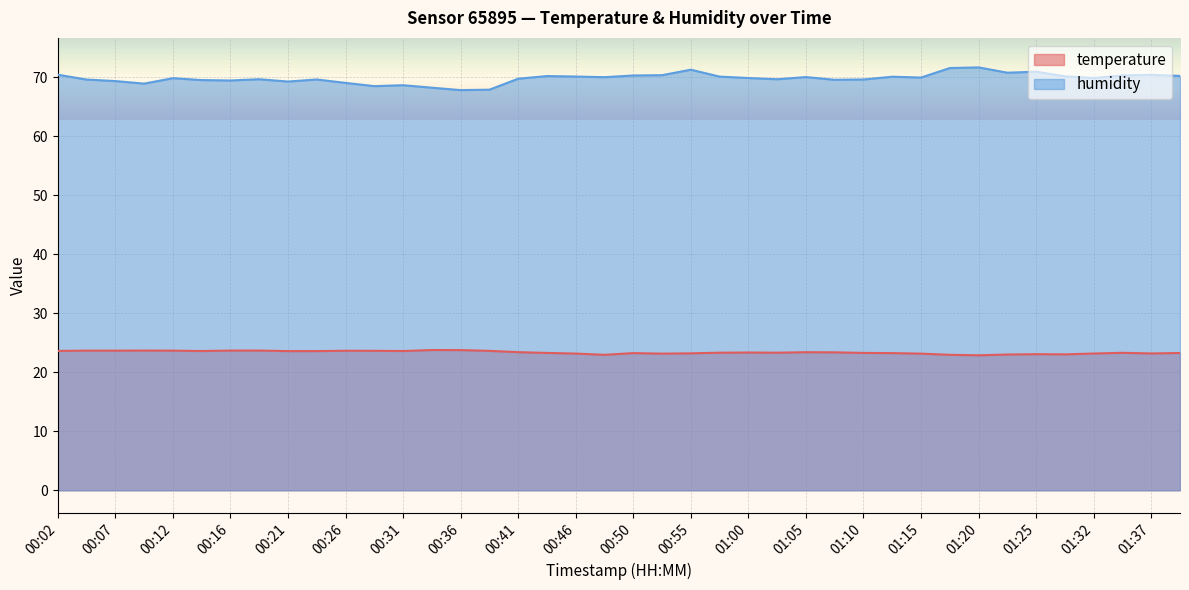

What is the total value across all series at 00:55?

94.5